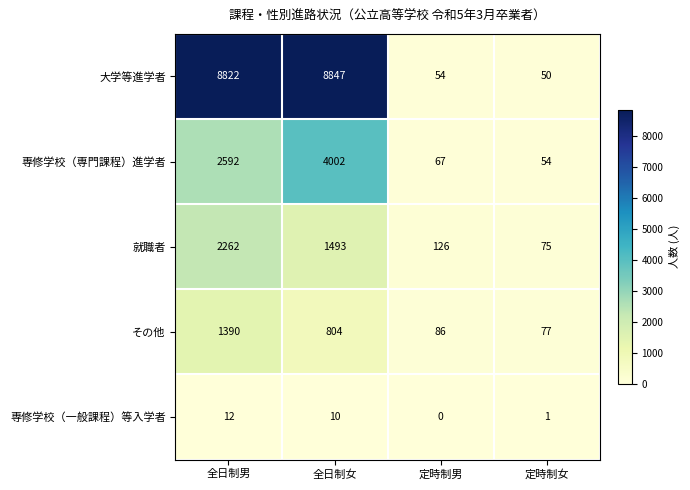

The value of 専修学校（専門課程）進学者 at 定時制女 is 77. True or false?

False